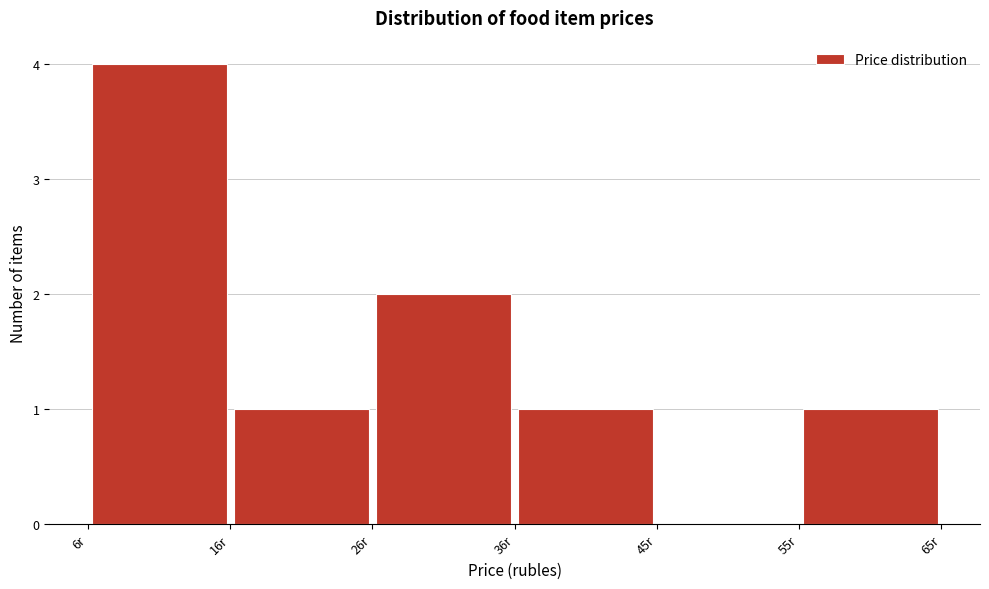

Over which range of the x-axis is the bar tallest?

6 to 16